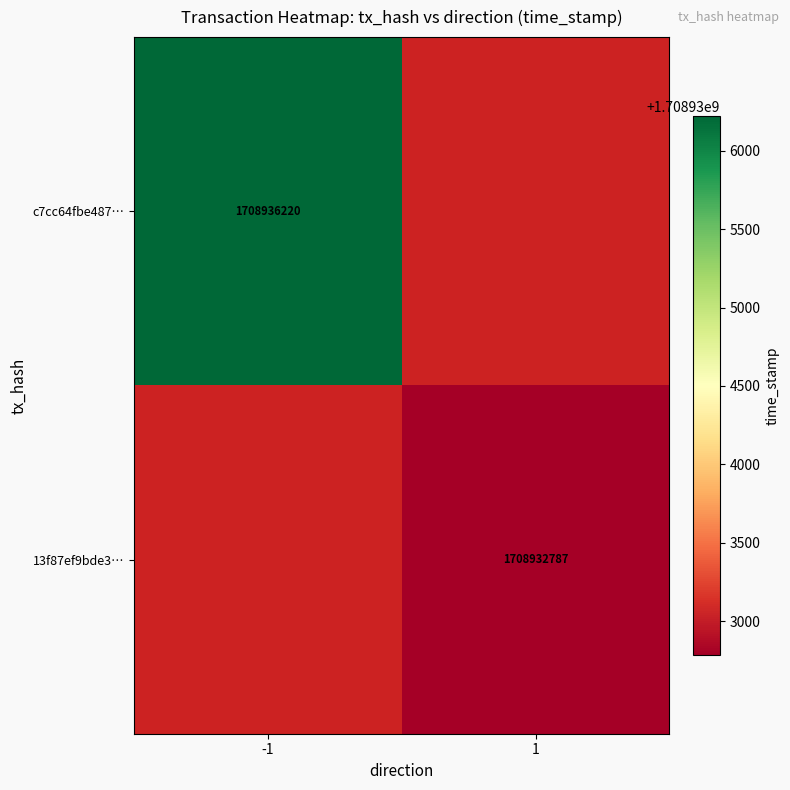

Which has a higher value, 1 or -1?

-1